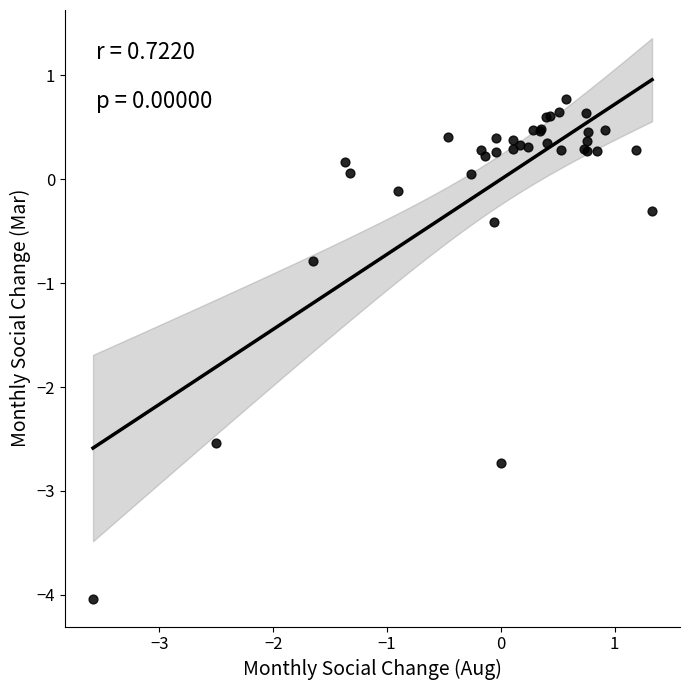

What Y value in the scatter plot is closest to -1?

-0.8